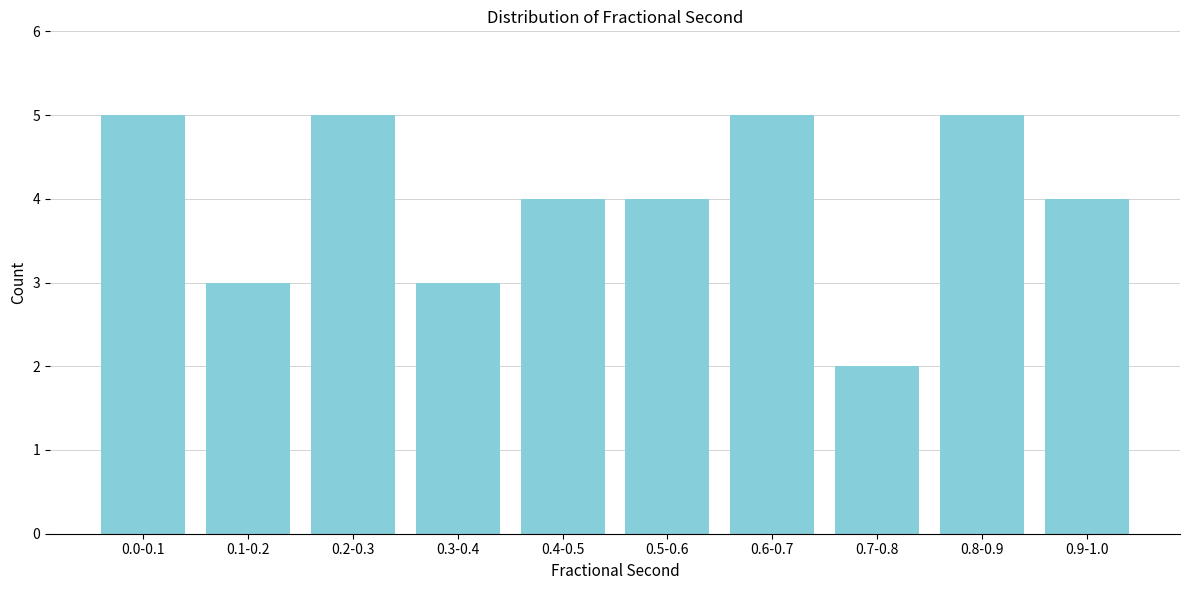

Reading left to right, what are all the values shown in this chart?

5	3	5	3	4	4	5	2	5	4